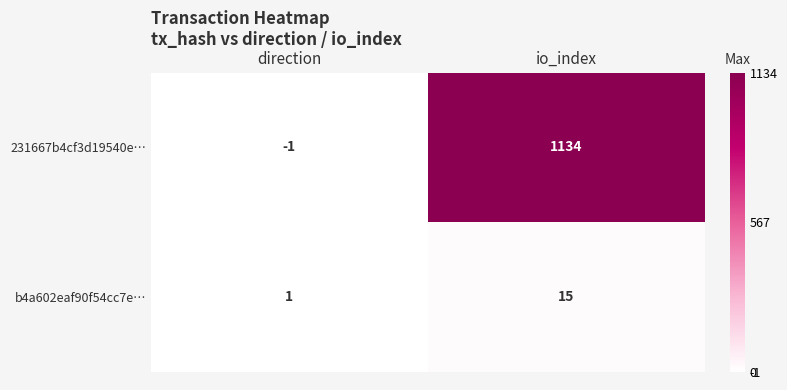

Reading left to right, extract all data points from this chart.

231667b4cf3d19540e…: direction=-1	io_index=1134
b4a602eaf90f54cc7e…: direction=1	io_index=15